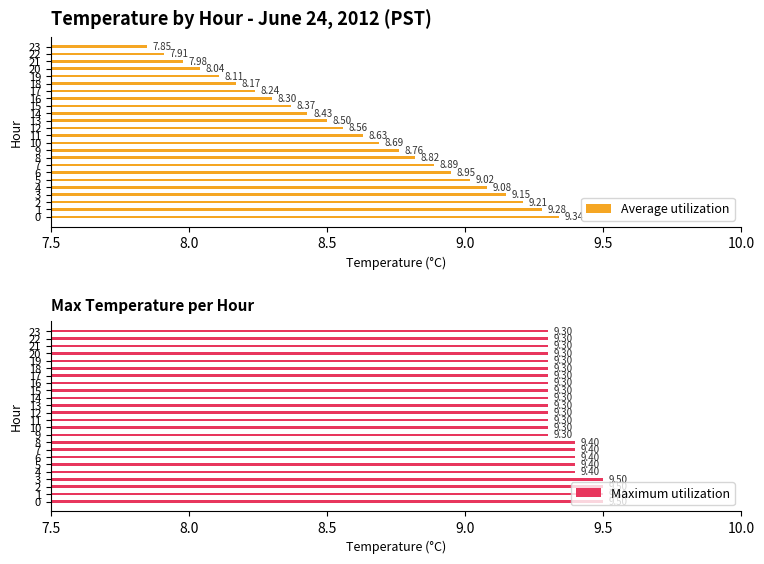

What is the difference between the Average utilization values at 16 and 8?

0.5